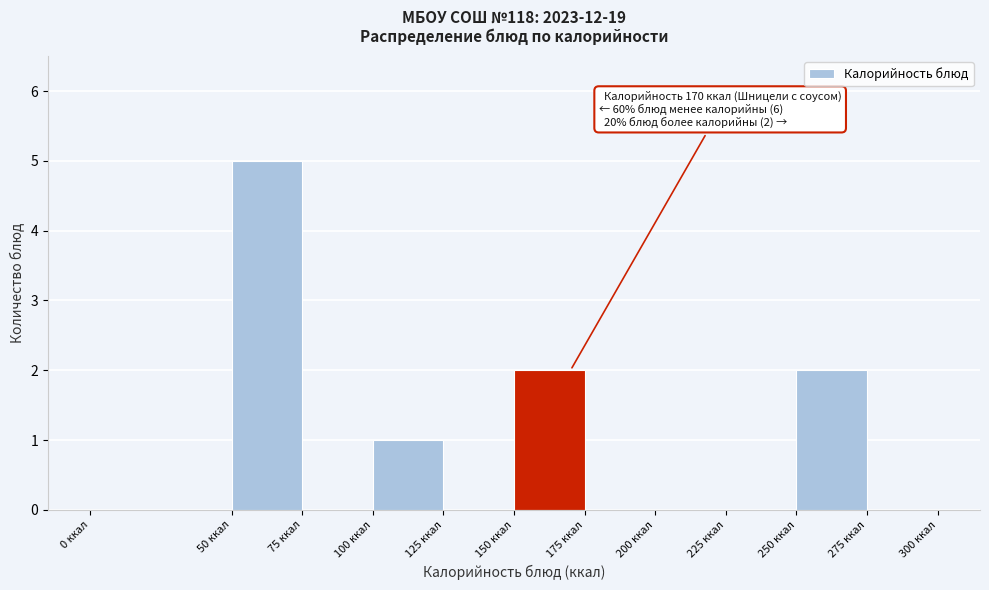

Over which range of the x-axis is the bar tallest?

50 to 75